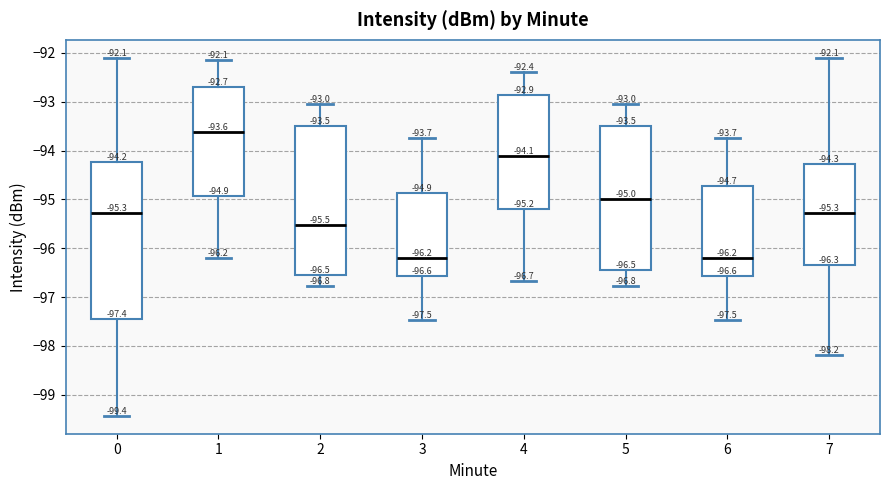

Which box is the tallest, from its lower edge to its upper edge?

0